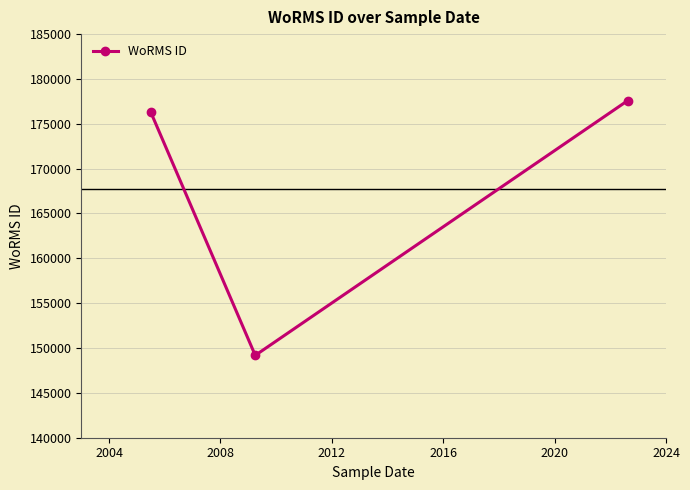

What is the greatest value displayed?

177588